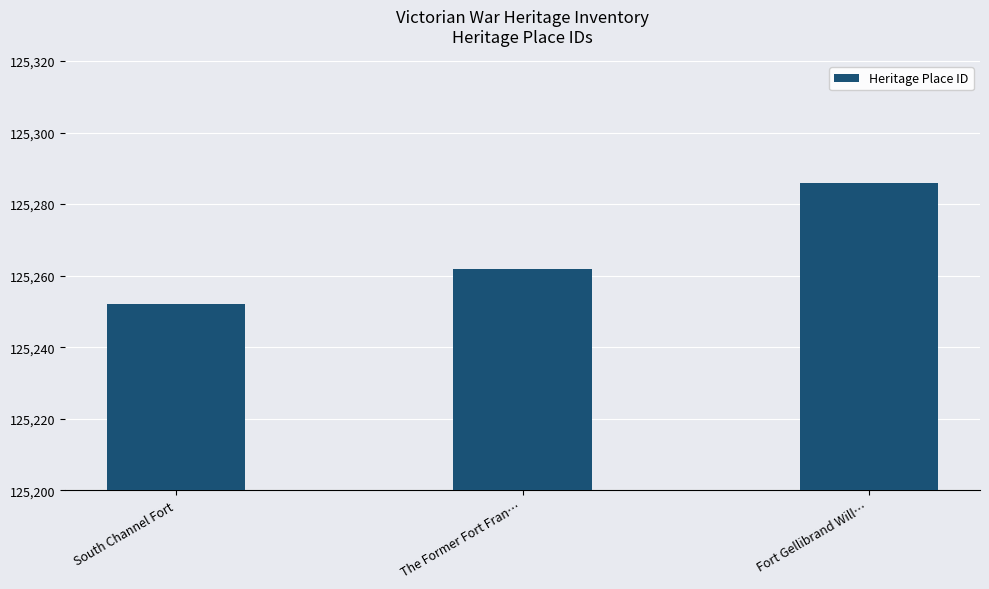

Reading right to left, what are all the values shown in this chart?

Fort Gellibrand Will…=125286	The Former Fort Fran…=125262	South Channel Fort=125252